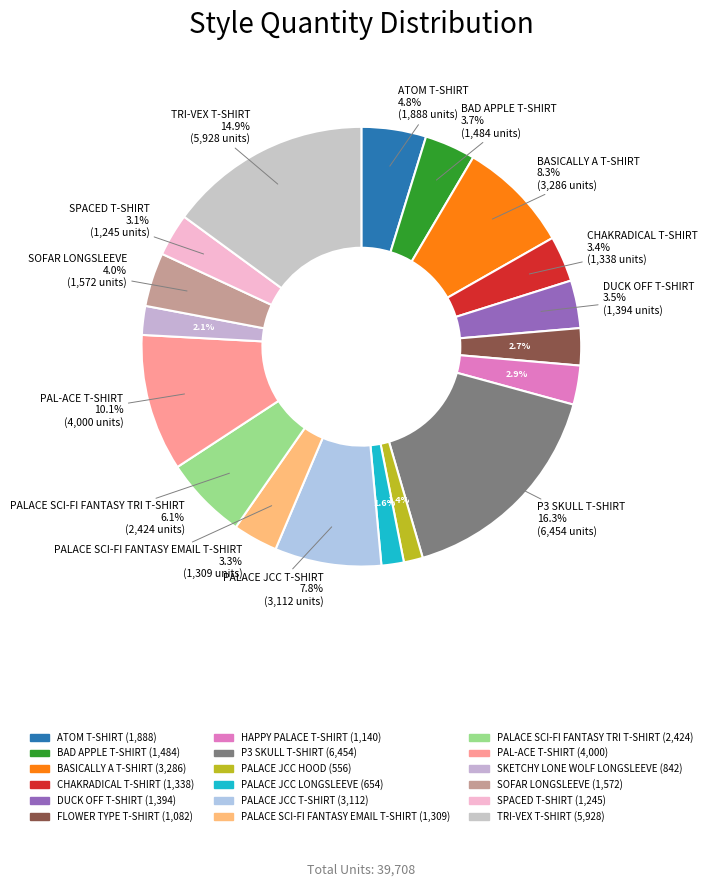

Which slice is the largest?

P3 SKULL T-SHIRT